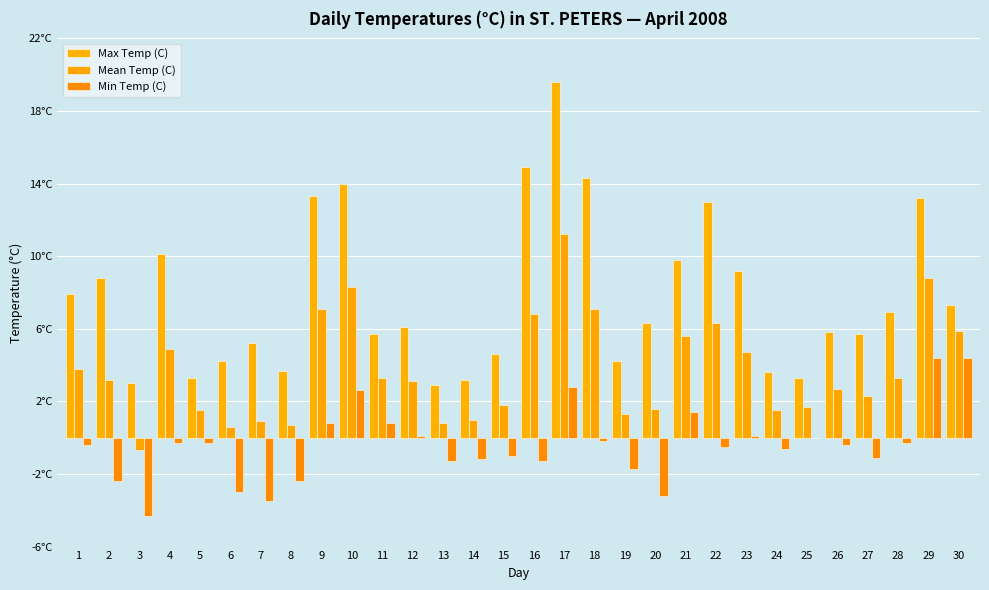

What is the total value across all series at 15?

5.4